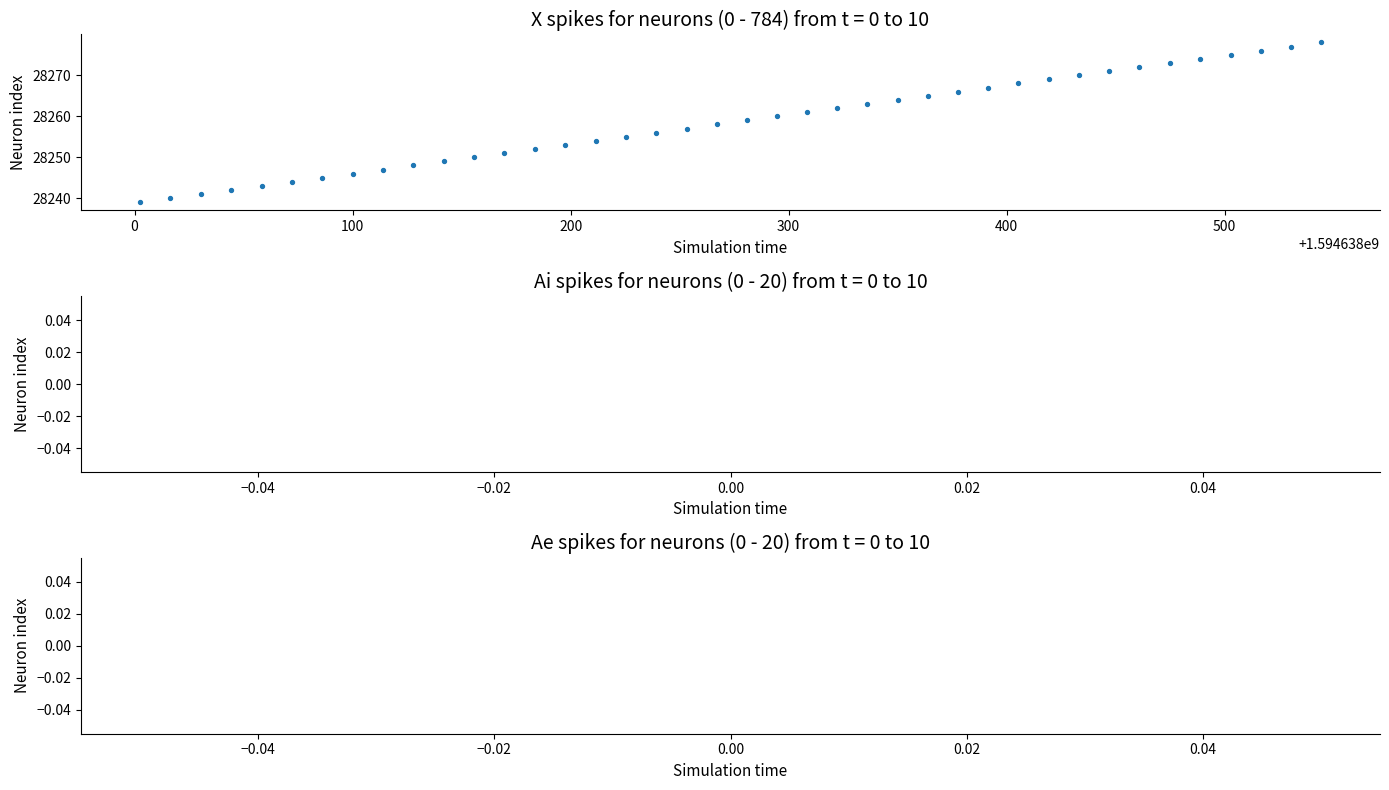

What is the range of Y values (max minus min)?

39